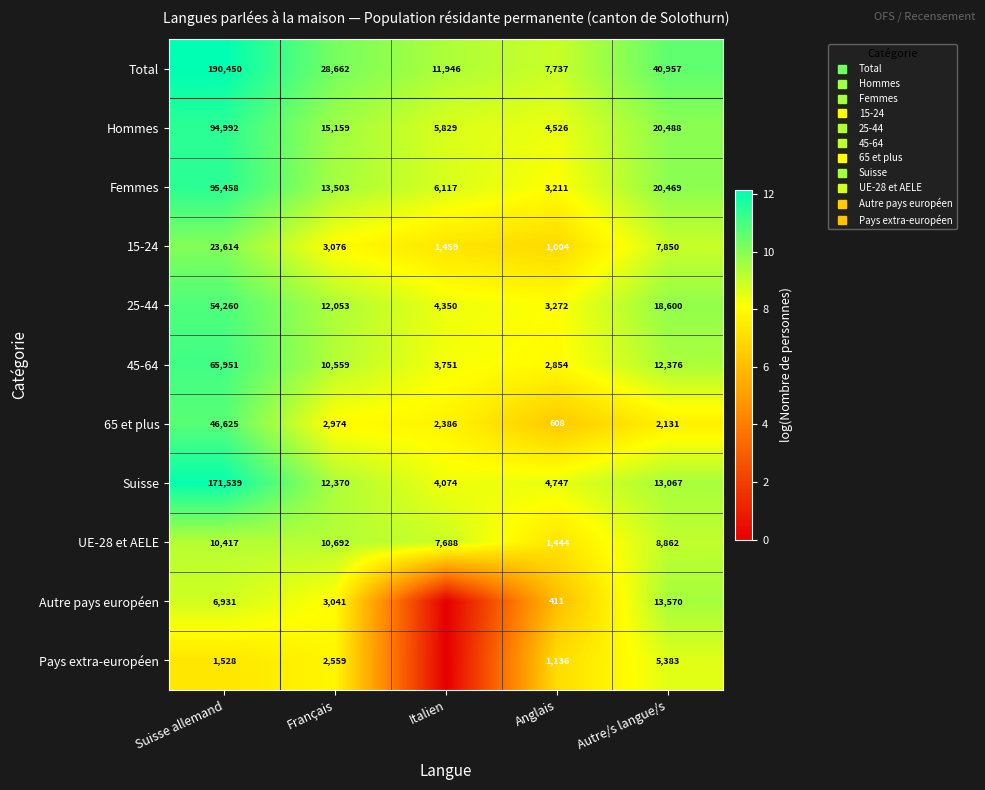

True or false: 25-44 has a value of 15.5 at Français.

False